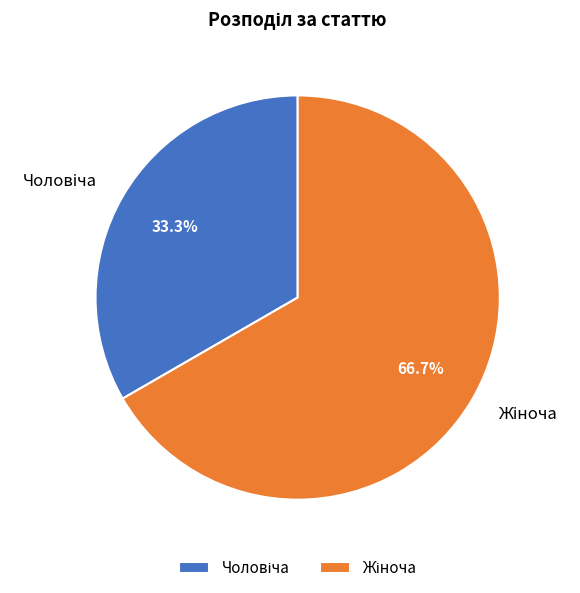

Does any single category account for the majority?

Yes